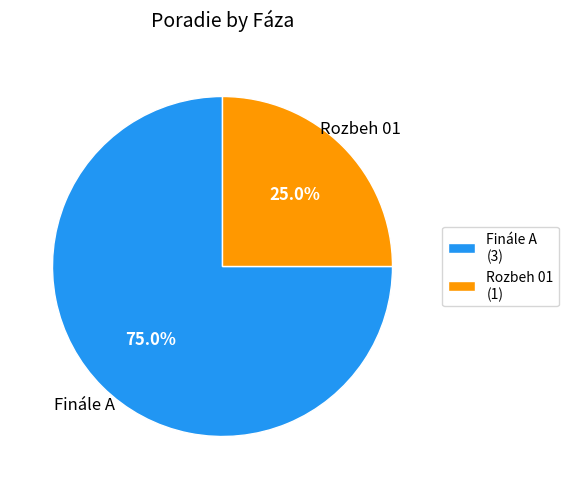

To the nearest percent, what is the difference between the Finále A and Rozbeh 01 slice percentages?

50%